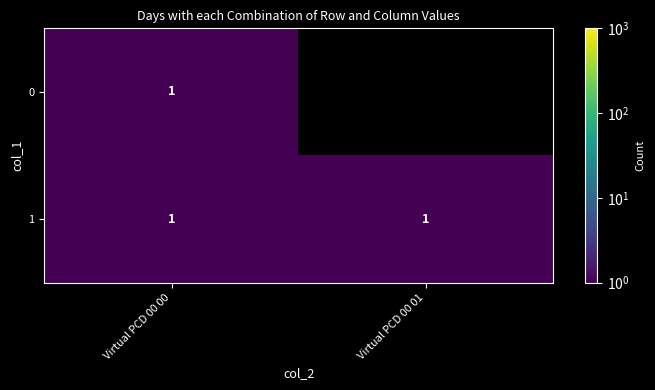

The value of 1 at Virtual PCD 00 01 is 2. True or false?

False